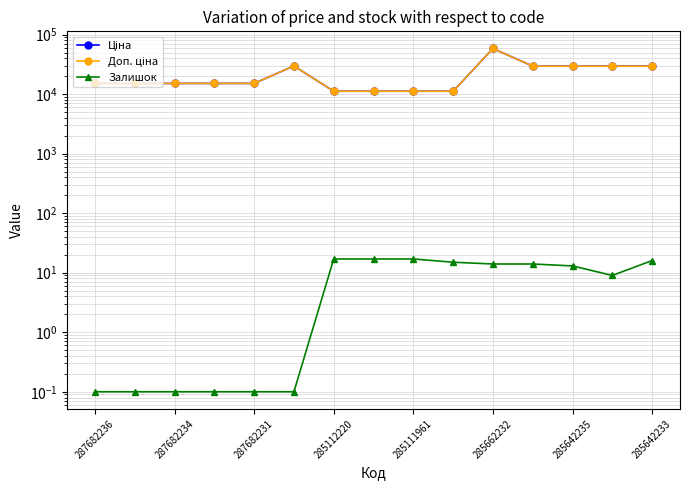

What is the sum of all Доп. ціна values?

326492.4